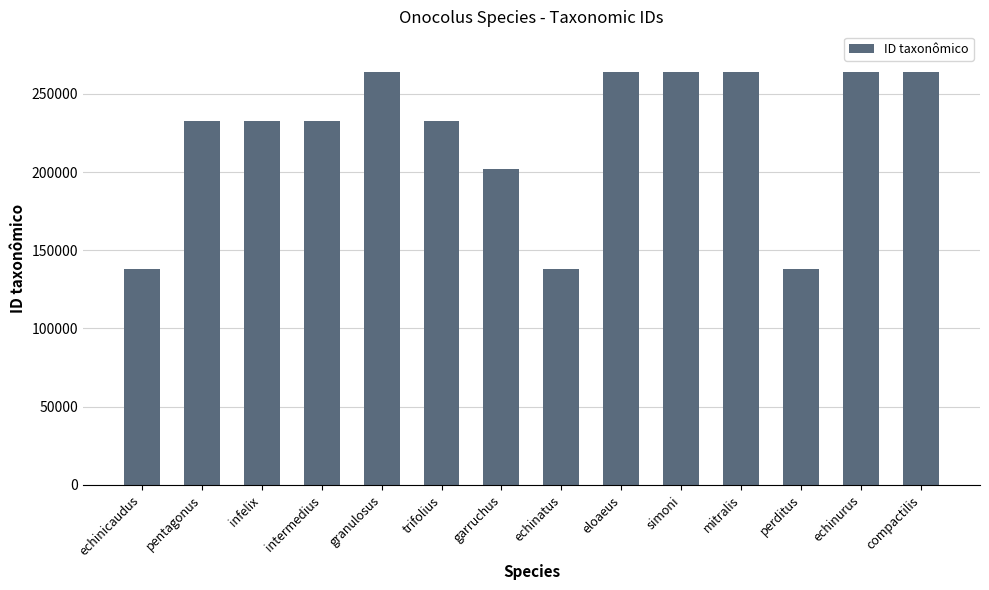

At which label is the value closest to 201003?

garruchus